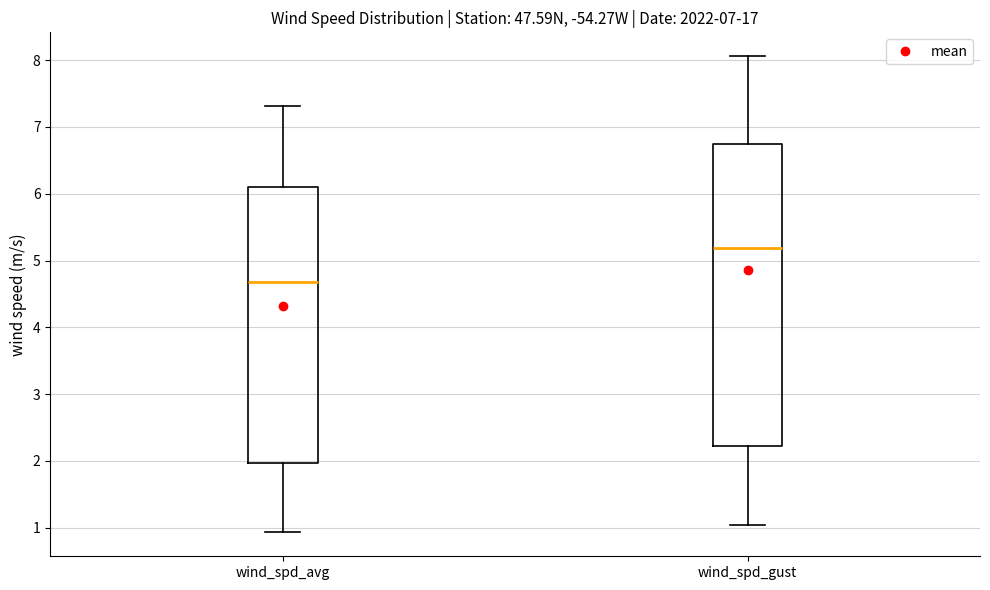

Reading left to right, read every box against the y-axis: the position of its median line, the range the box covers, and the ends of its whiskers. The values are not printed on the chart, so give them approximately, as read against the axis.

wind_spd_avg: median 4.7, box 2.0 to 6.1, whiskers 0.9 to 7.3
wind_spd_gust: median 5.2, box 2.2 to 6.7, whiskers 1.0 to 8.1